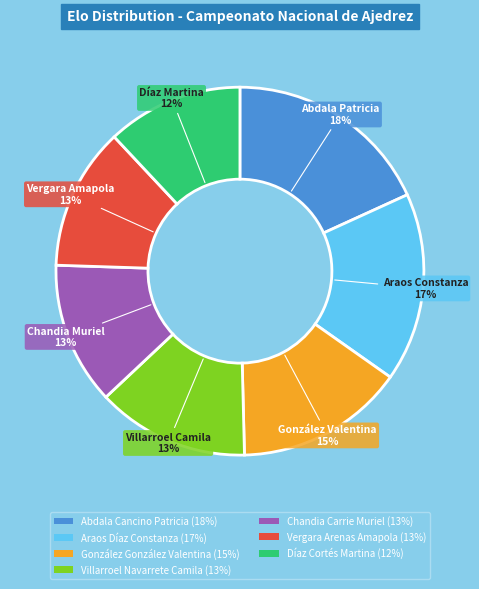

Between Villarroel Navarrete Camila (13%) and Araos Díaz Constanza (17%), which is larger?

Araos Díaz Constanza (17%)